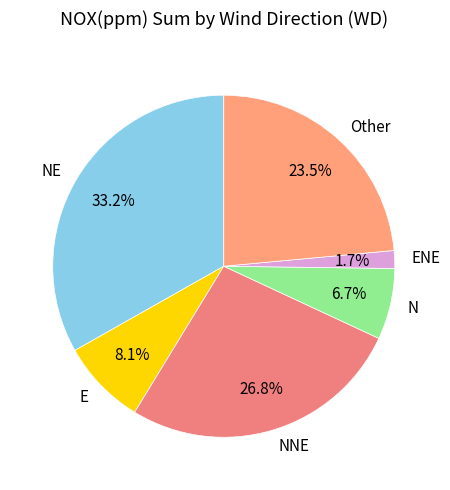

What percentage is NOT represented by Other?

76.5%